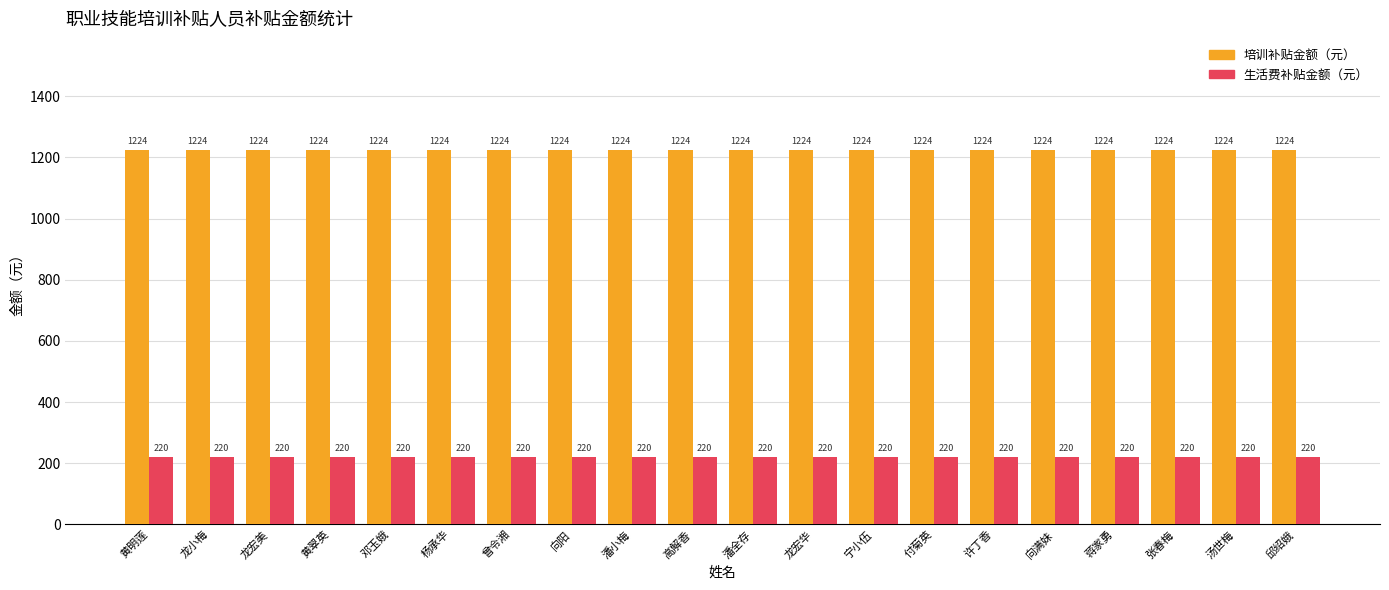

What is the difference between the highest and lowest values at 黄明莲?

1004